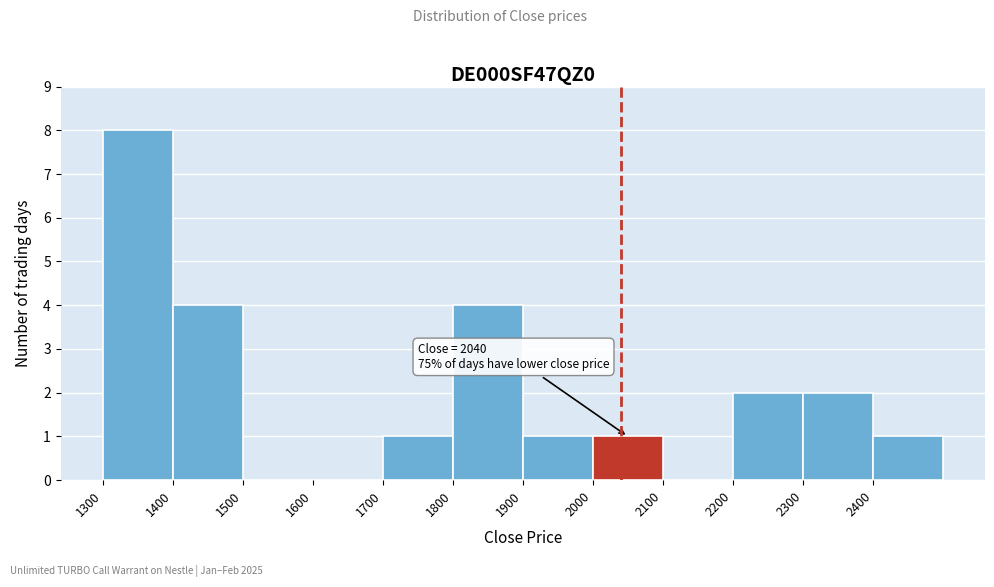

Over which range of the x-axis is the bar tallest?

1300 to 1400